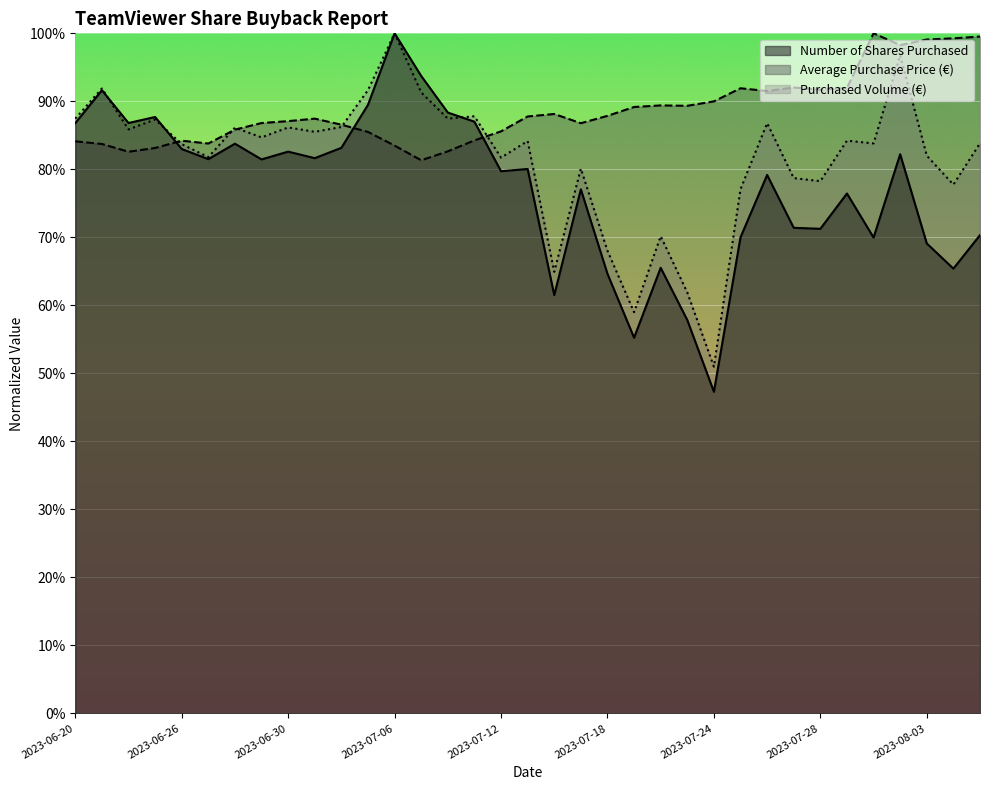

The value of Purchased Volume at 2023-07-19 is 0.2. True or false?

False